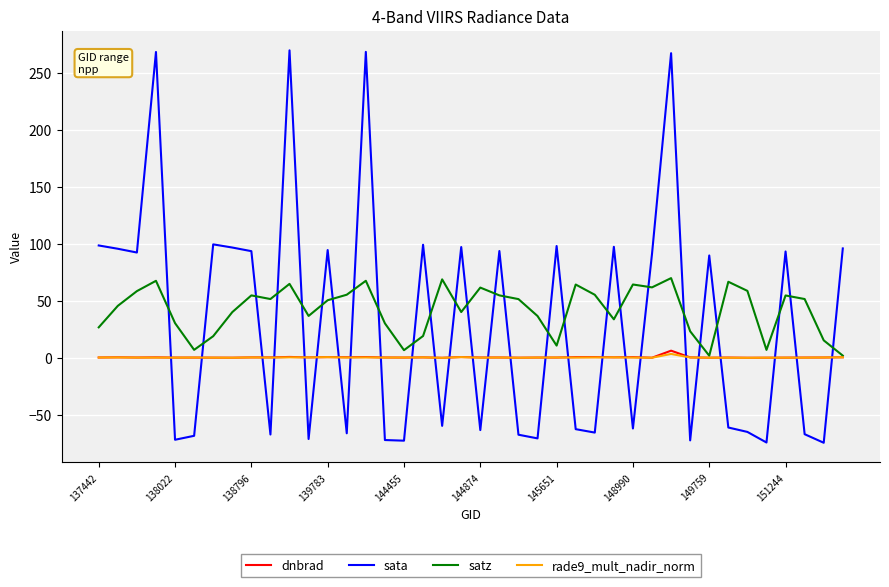

Does the chart display data point markers on the line(s)?

No